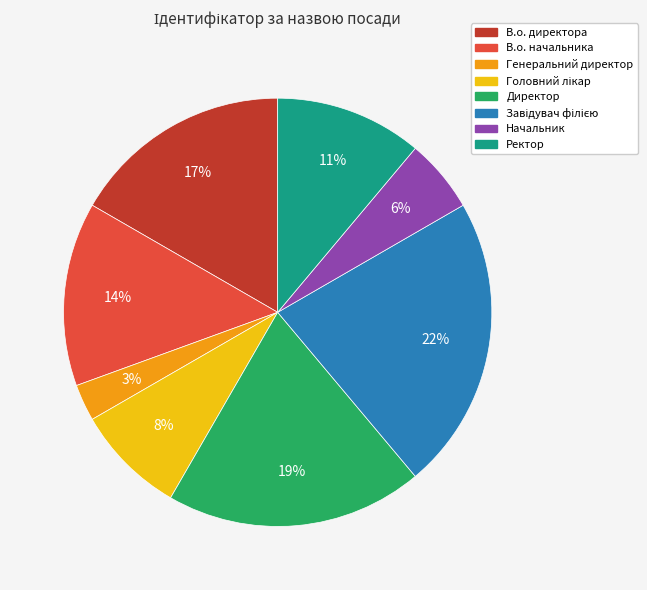

Is Генеральний директор the majority of the pie?

No